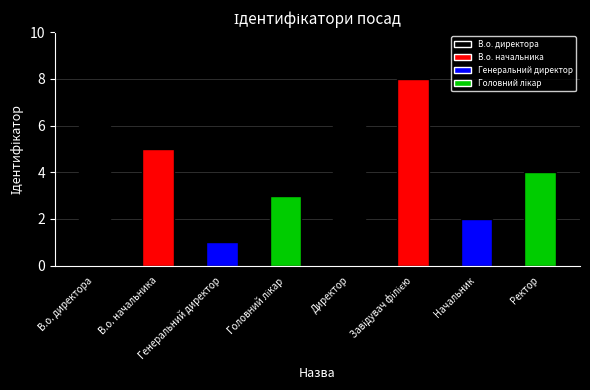

At which label does the data first exceed 5?

В.о. директора